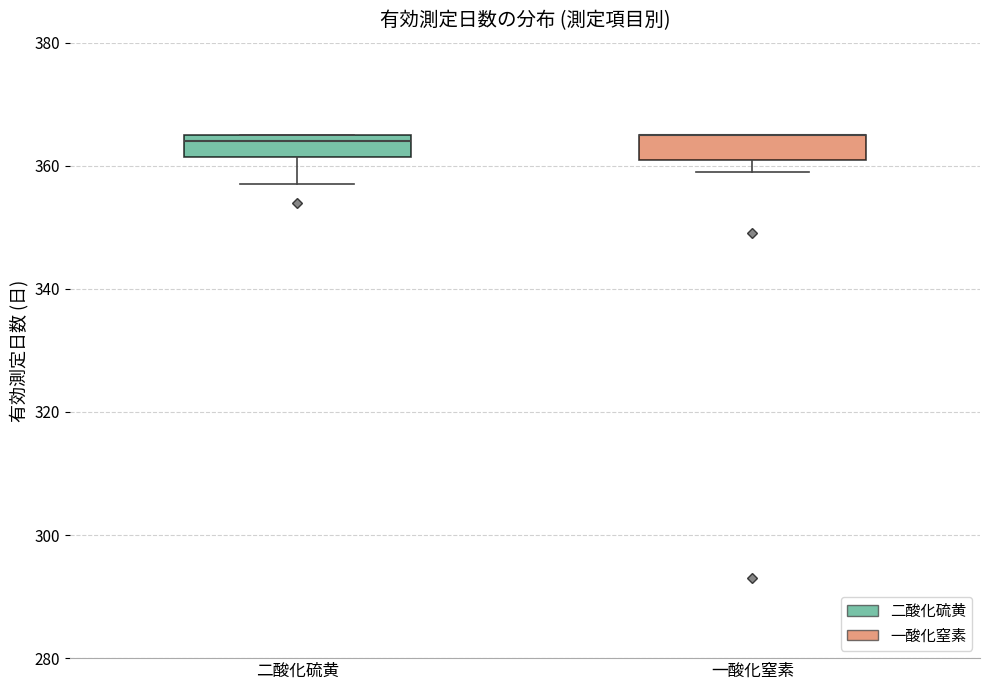

Reading left to right, transcribe this box plot: for each box, give where its median line is, the range the box spans, and where its two whiskers end, as read against the y-axis. The values are not printed on the chart, so give them approximately, as read against the axis.

二酸化硫黄: median 364, box 362 to 366, whiskers 358 to 366
一酸化窒素: median 366 (drawn on the box's upper edge), box 362 to 366, whiskers 360 to 366